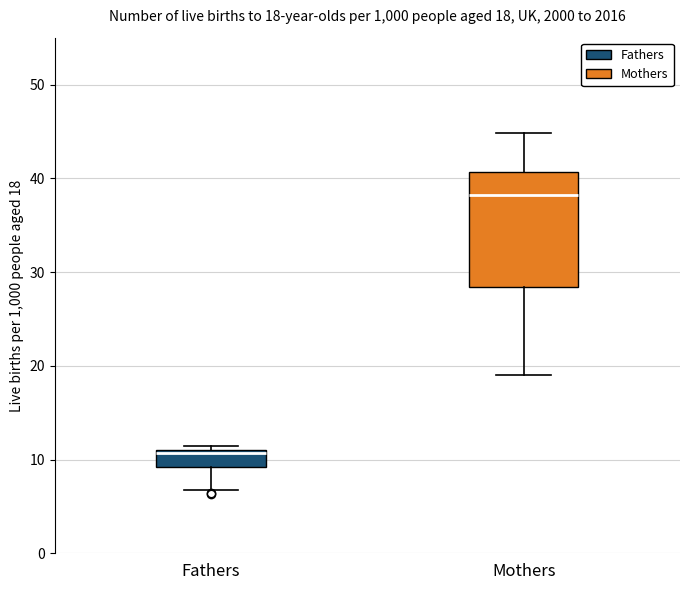

Which box's median line is the lowest?

Fathers